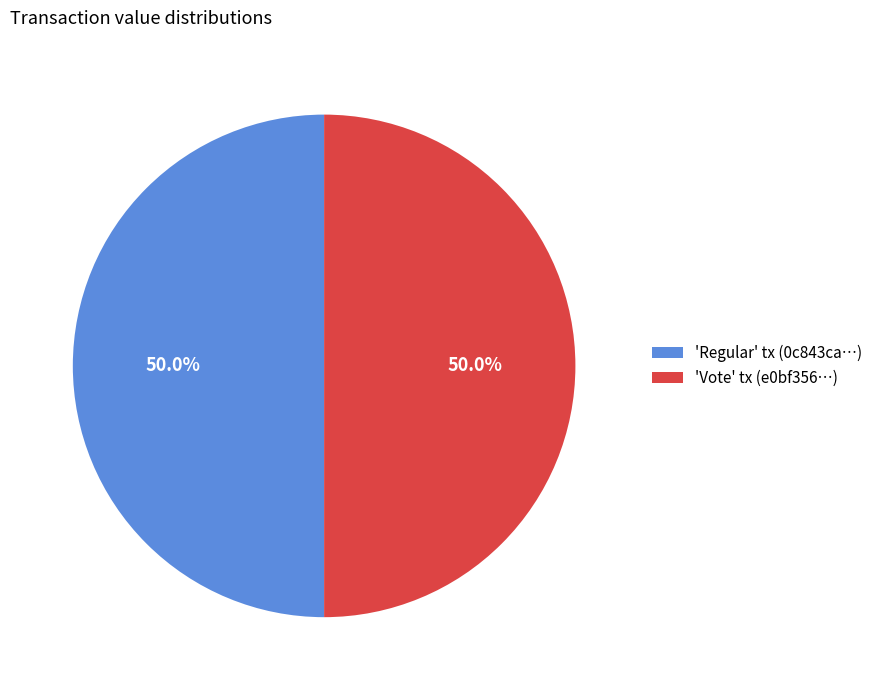

Approximately how many times larger is the value at 'Vote' tx (e0bf356…) compared to 'Regular' tx (0c843ca…)?

1.0